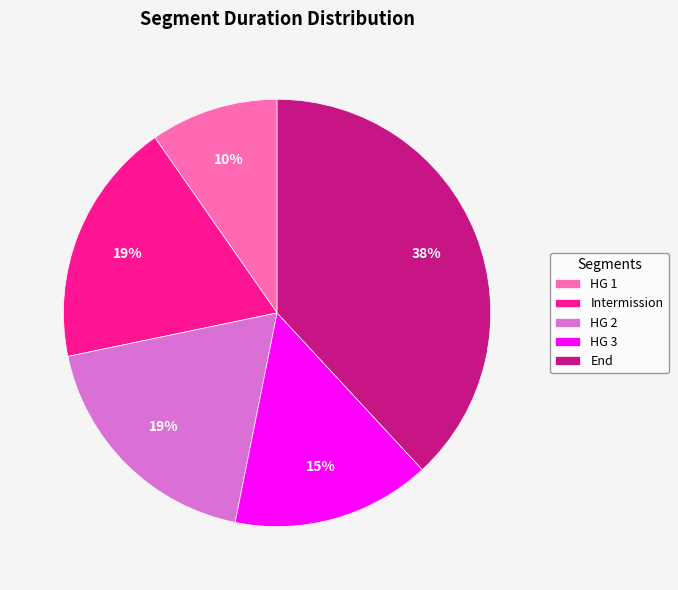

Which category has the biggest portion of the pie?

End